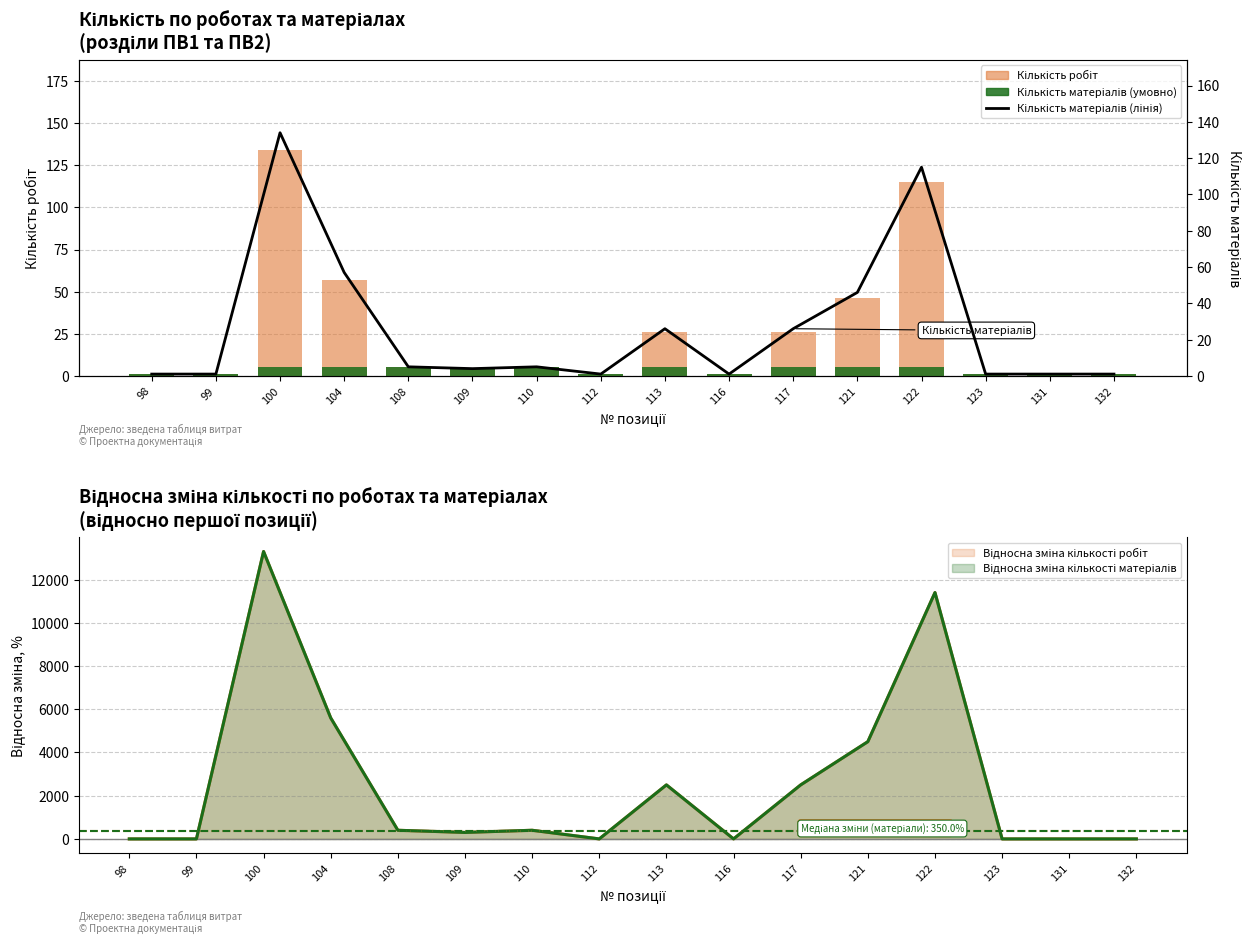

Which series has the largest total across all categories?

Кількість робіт